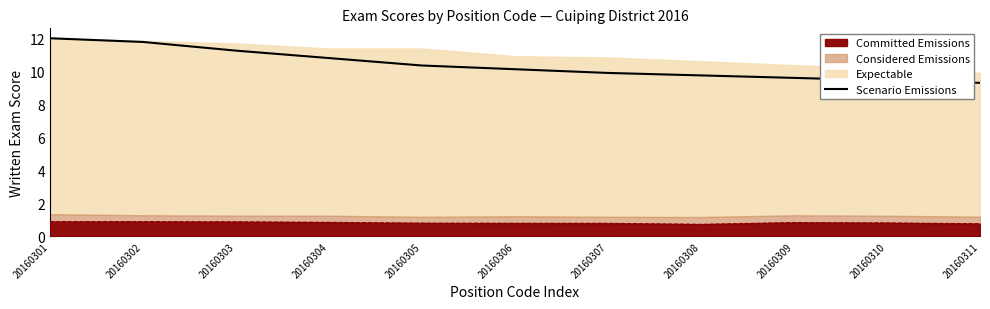

Where does the data first go above 10?

20160301